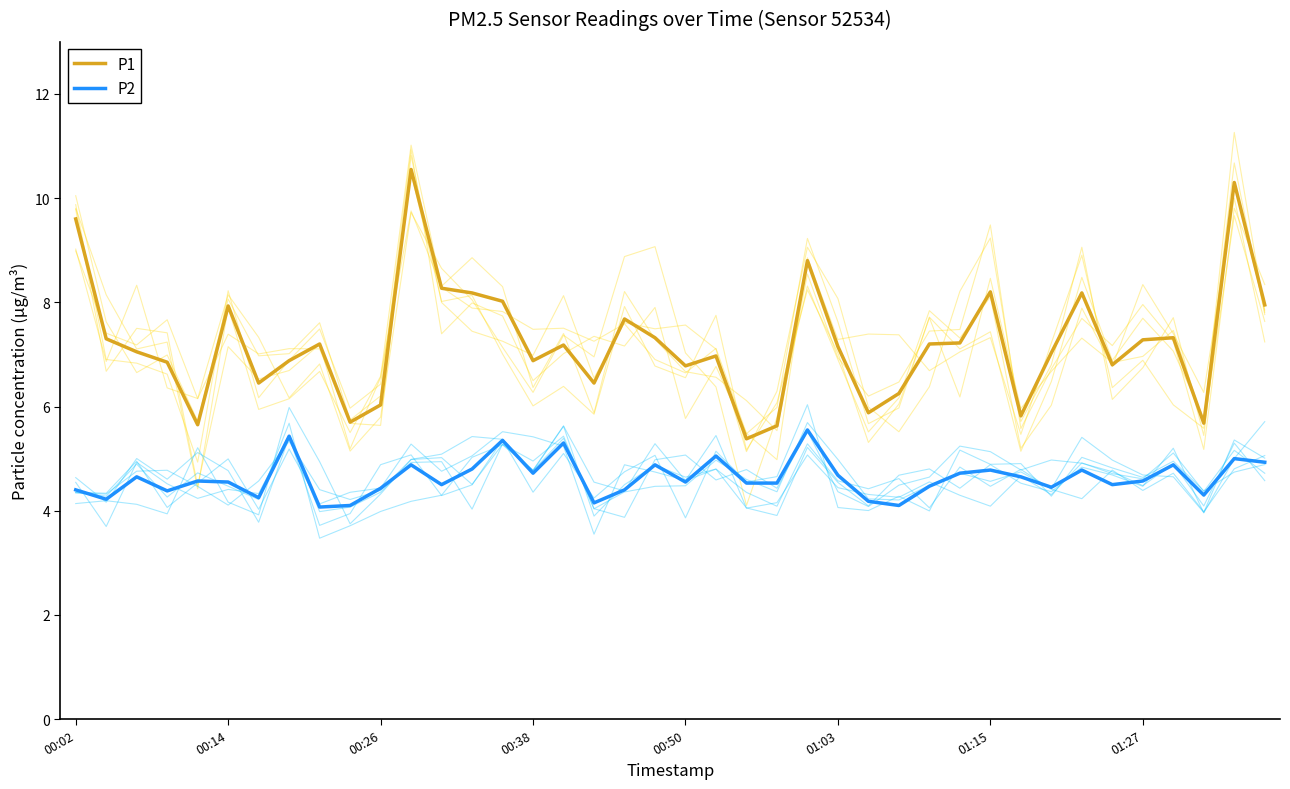

What is the lowest value of the P2 series?

4.1